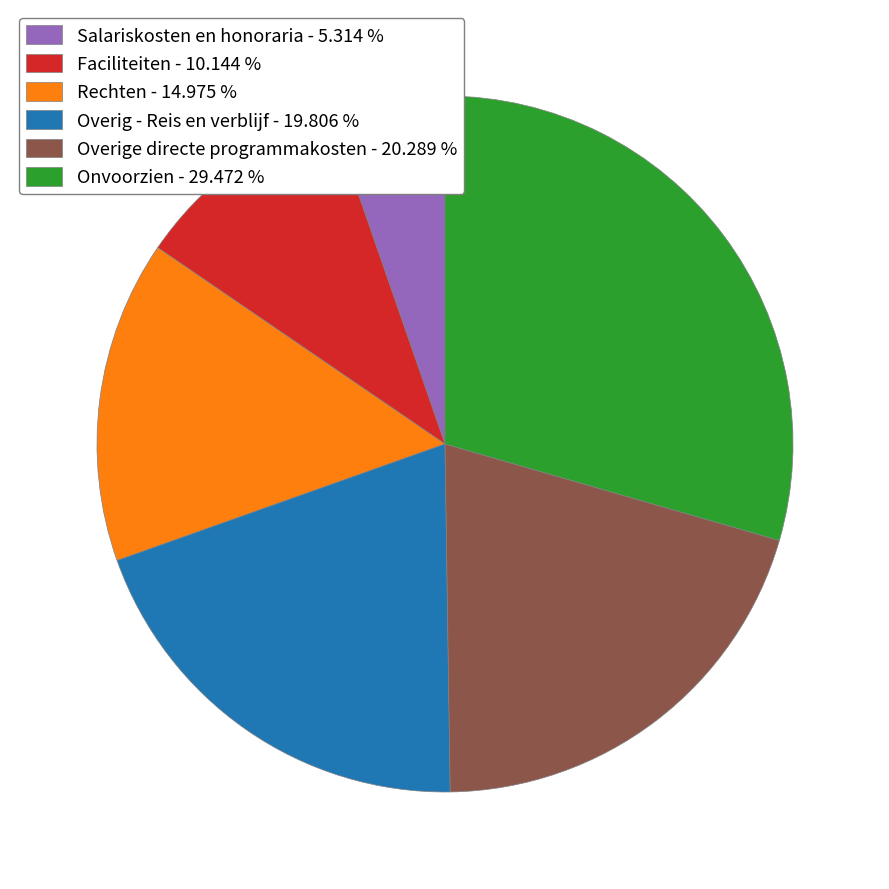

How many segments does this pie chart have?

6